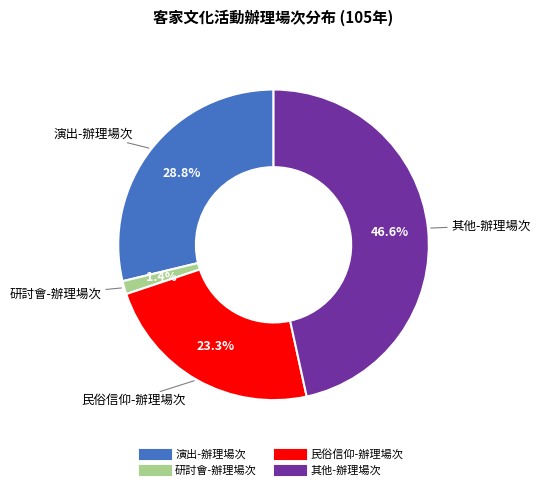

Is there a majority slice in this chart?

No